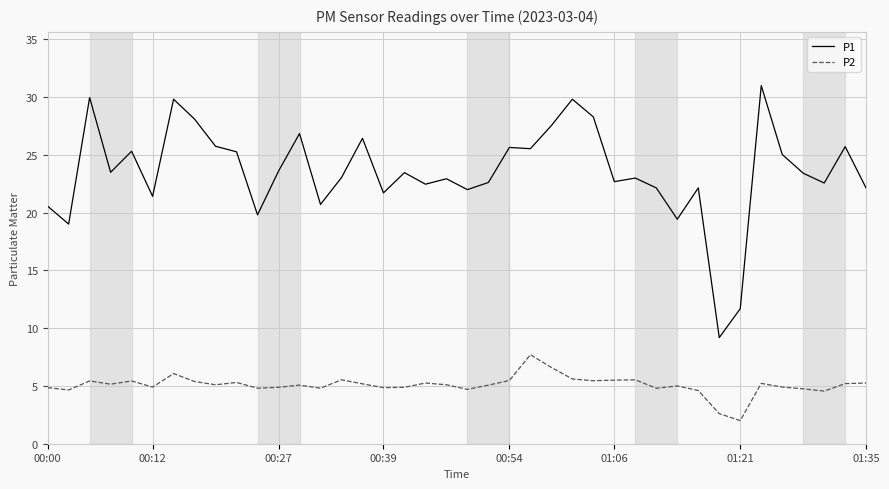

Which series has the largest range (max minus min)?

P1